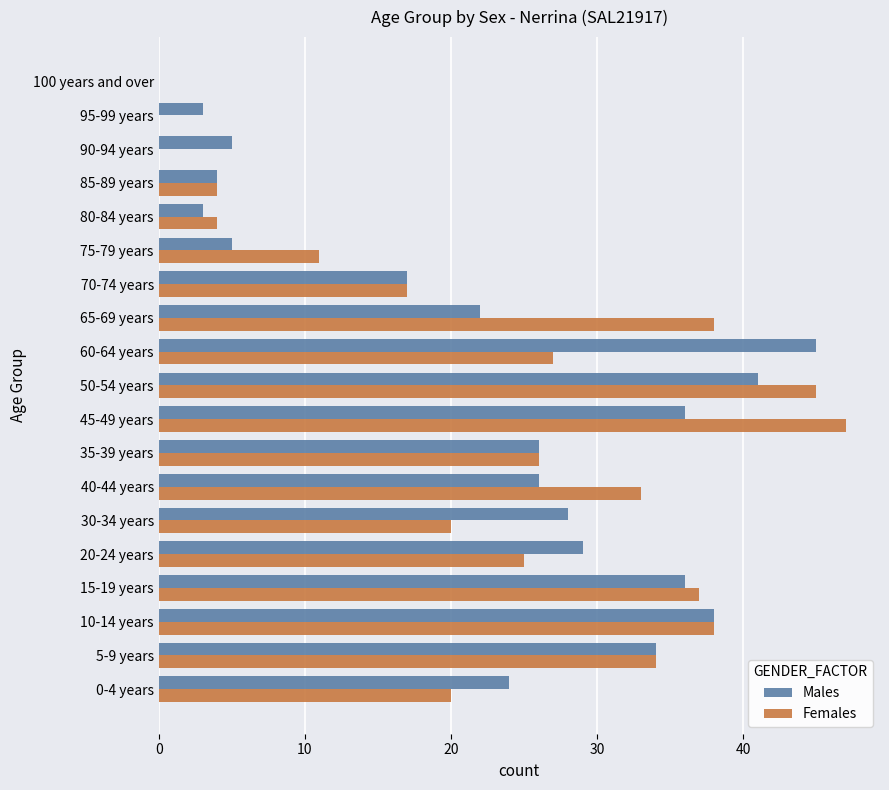

At which label does Females reach its peak?

45-49 years